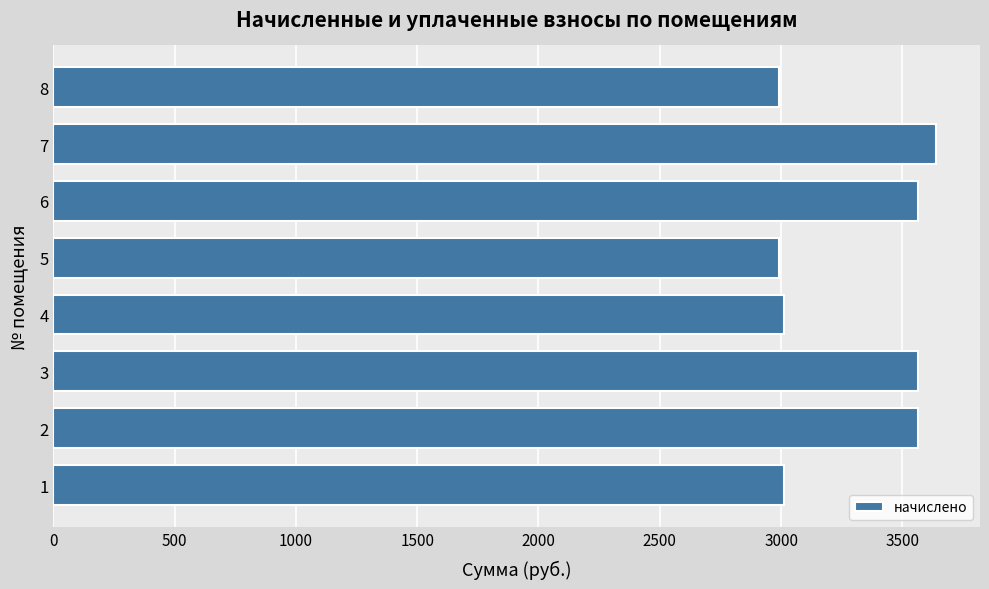

How many data points are less than 3564?

4